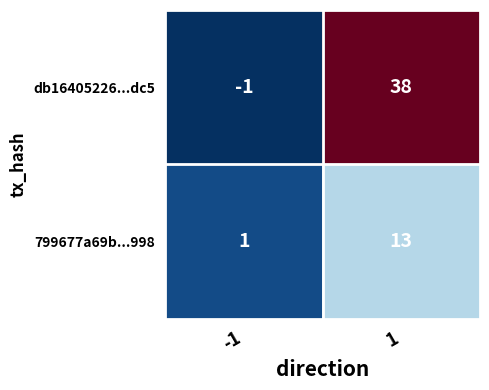

True or false: db16405226...dc5 has a value of 38 at 1.

True